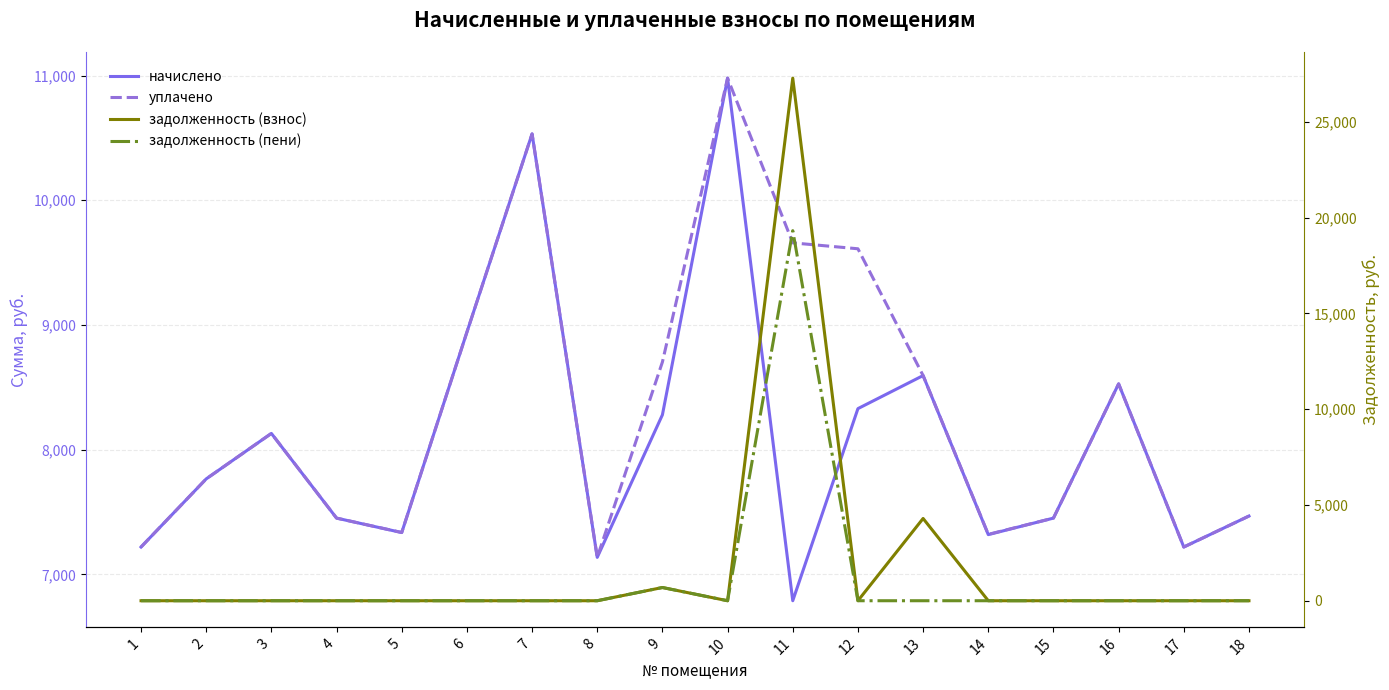

In задолженность (пени), how many points are lower than both neighbors (excluding endpoints)?

1